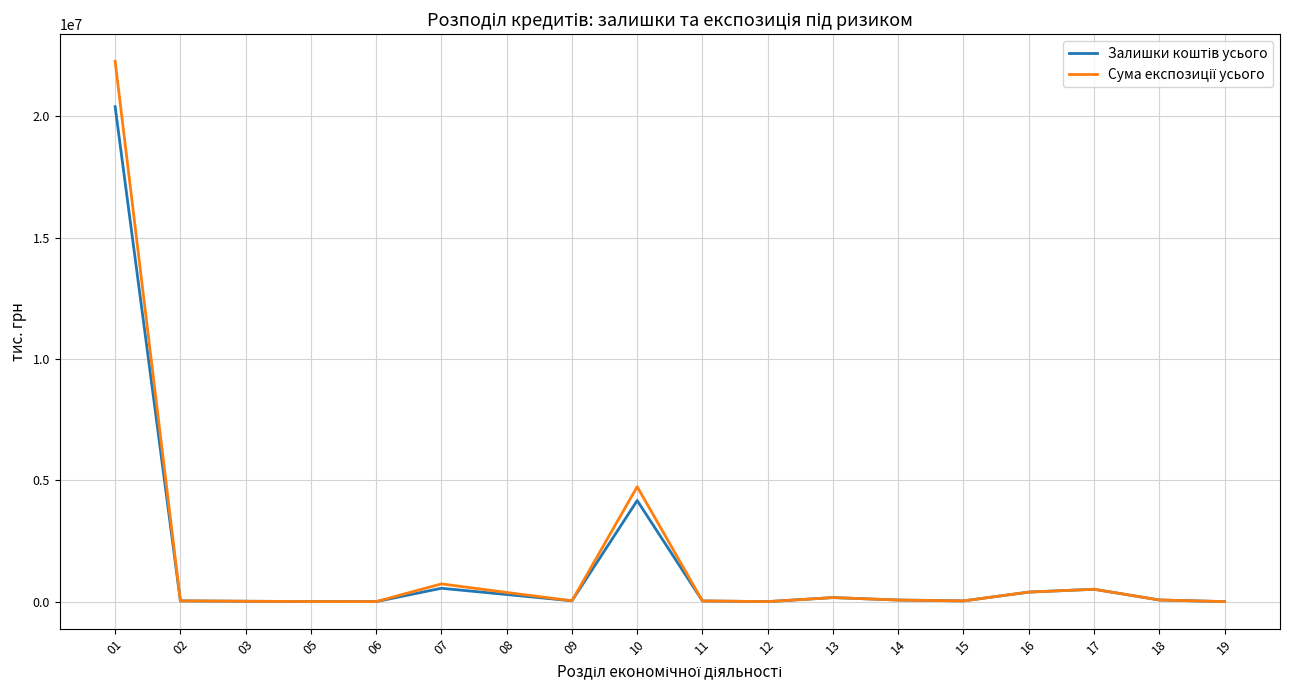

True or false: Сума експозиції усього and Залишки коштів усього intersect in this chart.

False